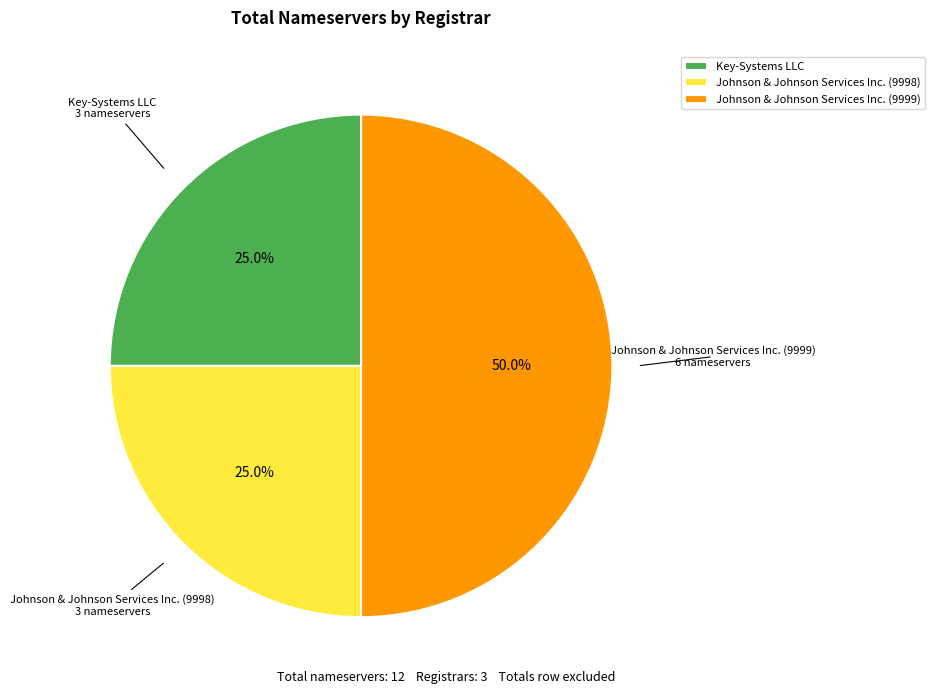

What is the ratio of the value at Key-Systems LLC to the value at Johnson & Johnson Services Inc. (9999)?

0.5